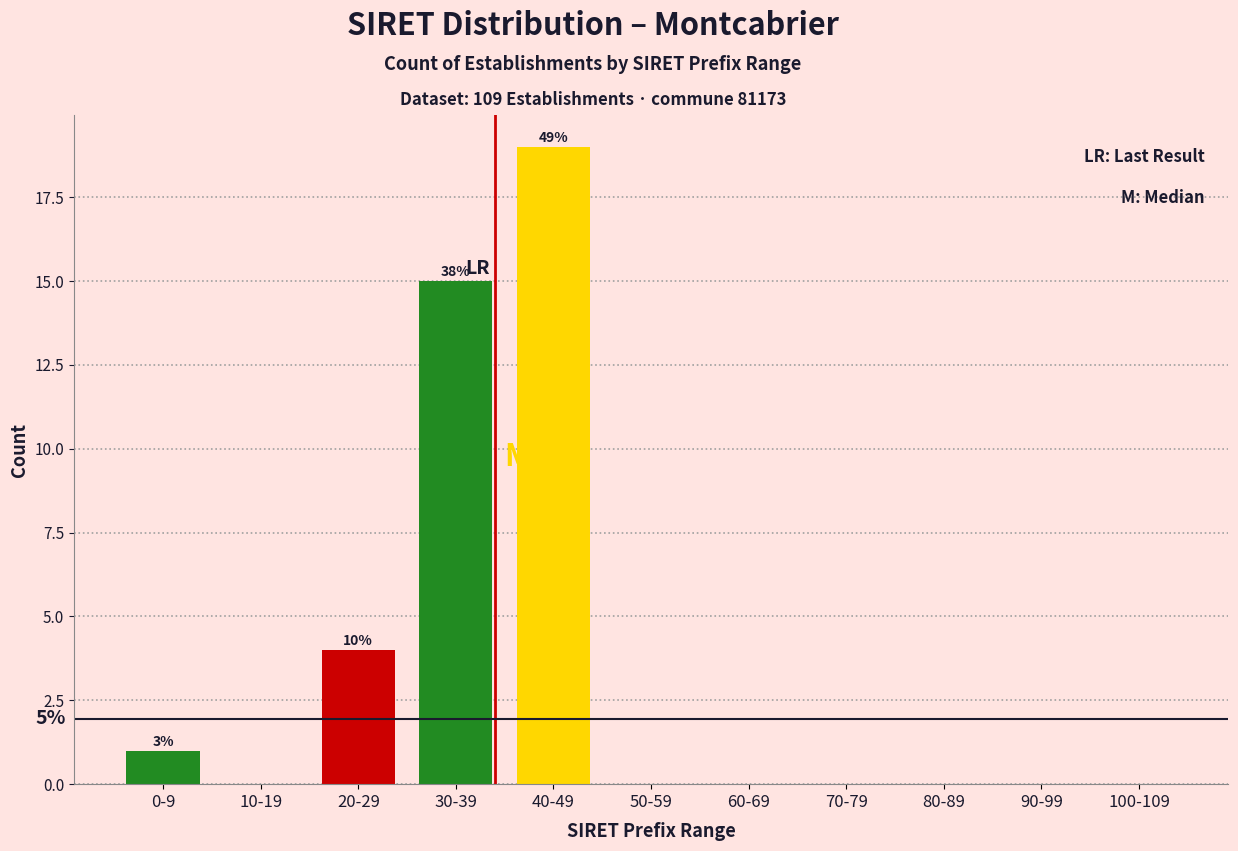

Reading left to right, what are all the values shown in this chart?

0-9=1	10-19=0	20-29=4	30-39=15	40-49=19	50-59=0	60-69=0	70-79=0	80-89=0	90-99=0	100-109=0